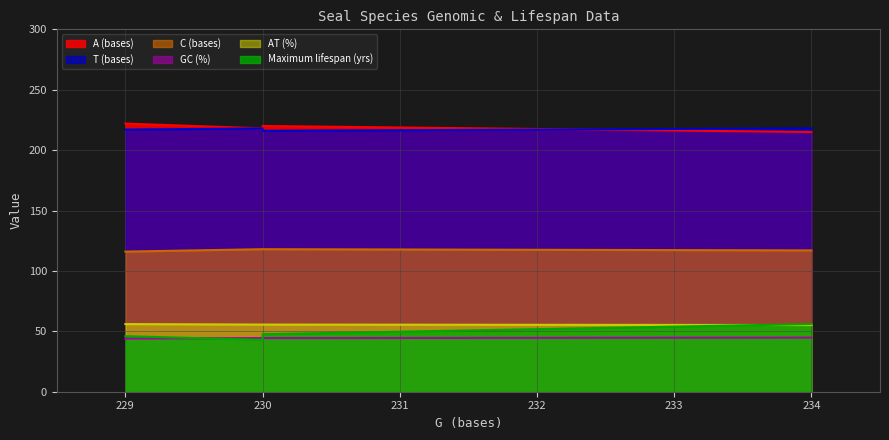

Does the chart display data point markers on the line(s)?

No